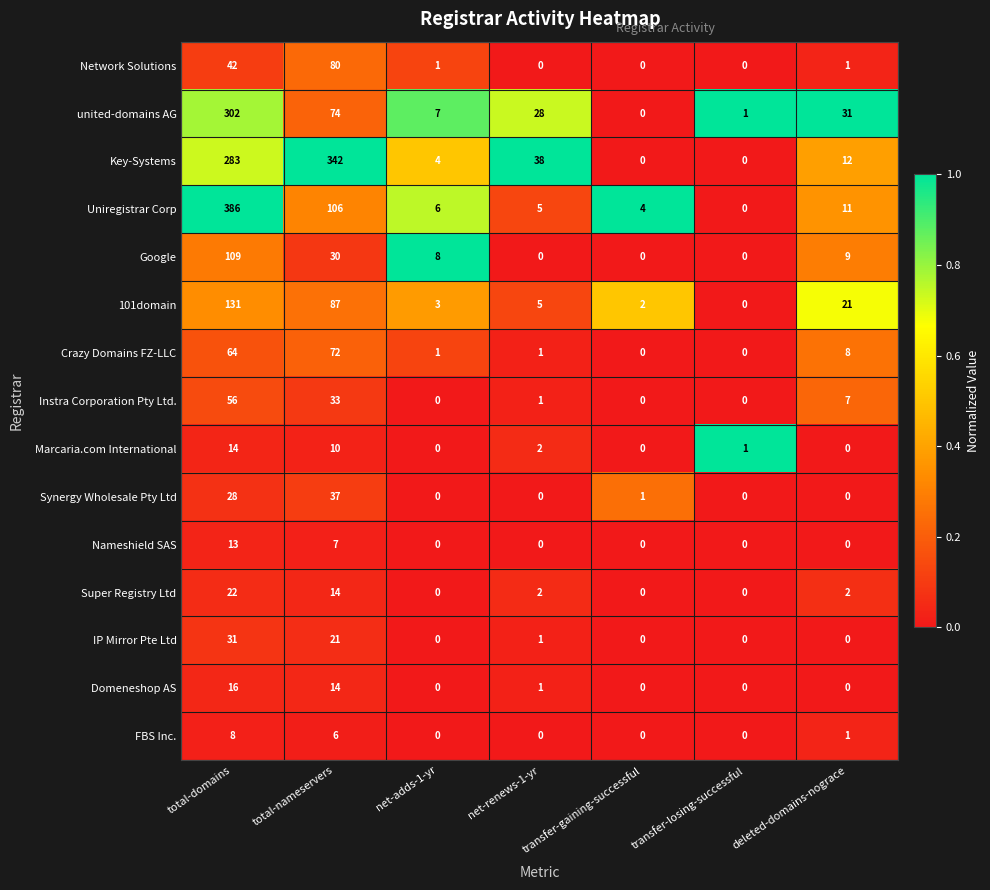

Which category has the highest value across all series?

total-domains